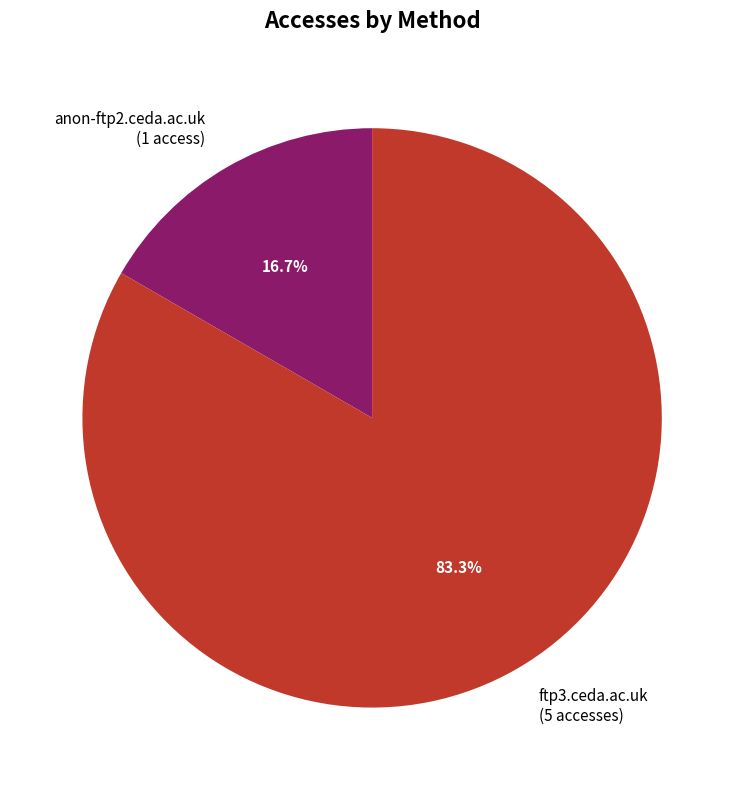

True or false: anon-ftp2.ceda.ac.uk accounts for 17% of the total.

True